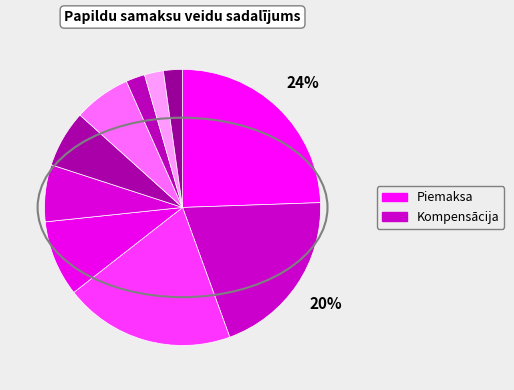

How many slices are in this pie chart?

10